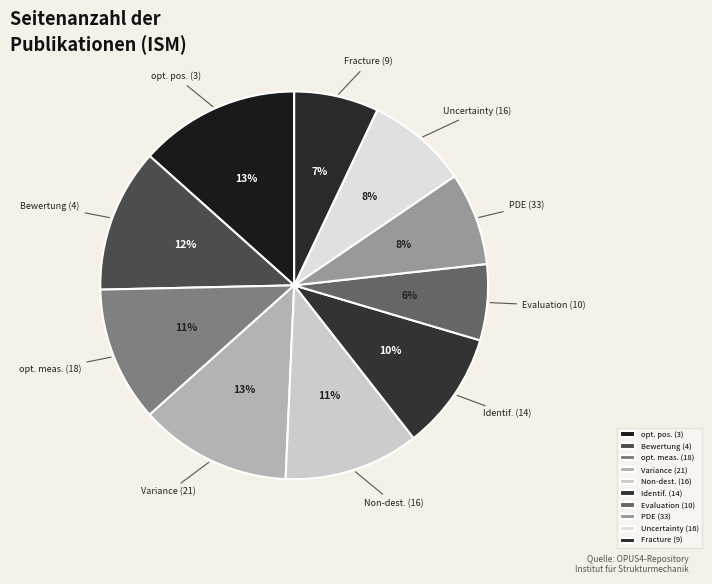

What is the smallest slice in the pie chart?

Evaluation (10)